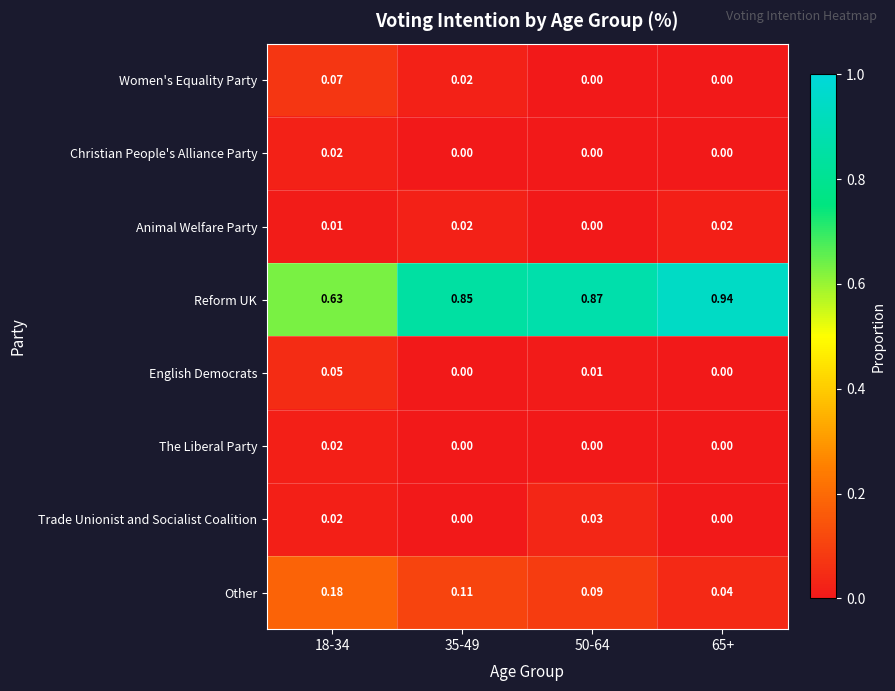

Is the value of Trade Unionist and Socialist Coalition at 65+ greater than the value of Animal Welfare Party at 18-34?

No